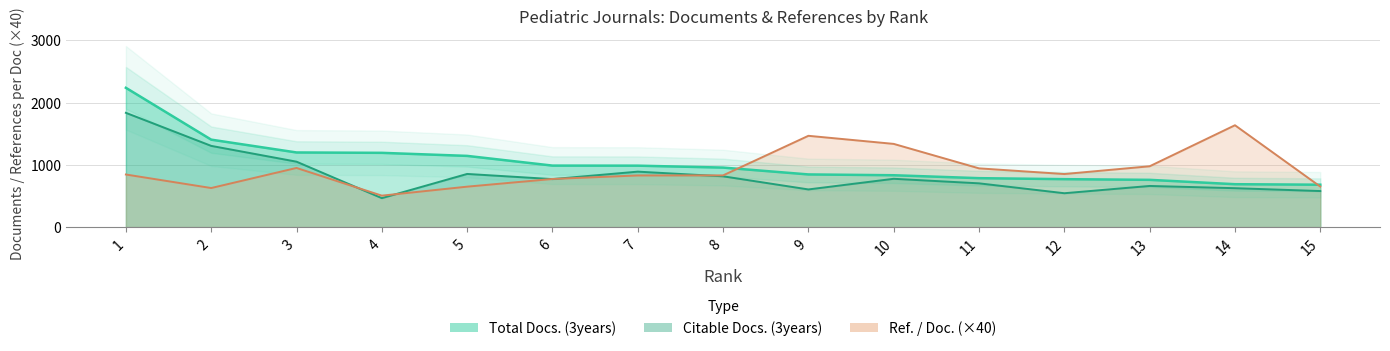

List the labels in order of Ref. / Doc. value, smallest first.

4, 2, 5, 15, 6, 7, 8, 1, 12, 11, 3, 13, 10, 9, 14